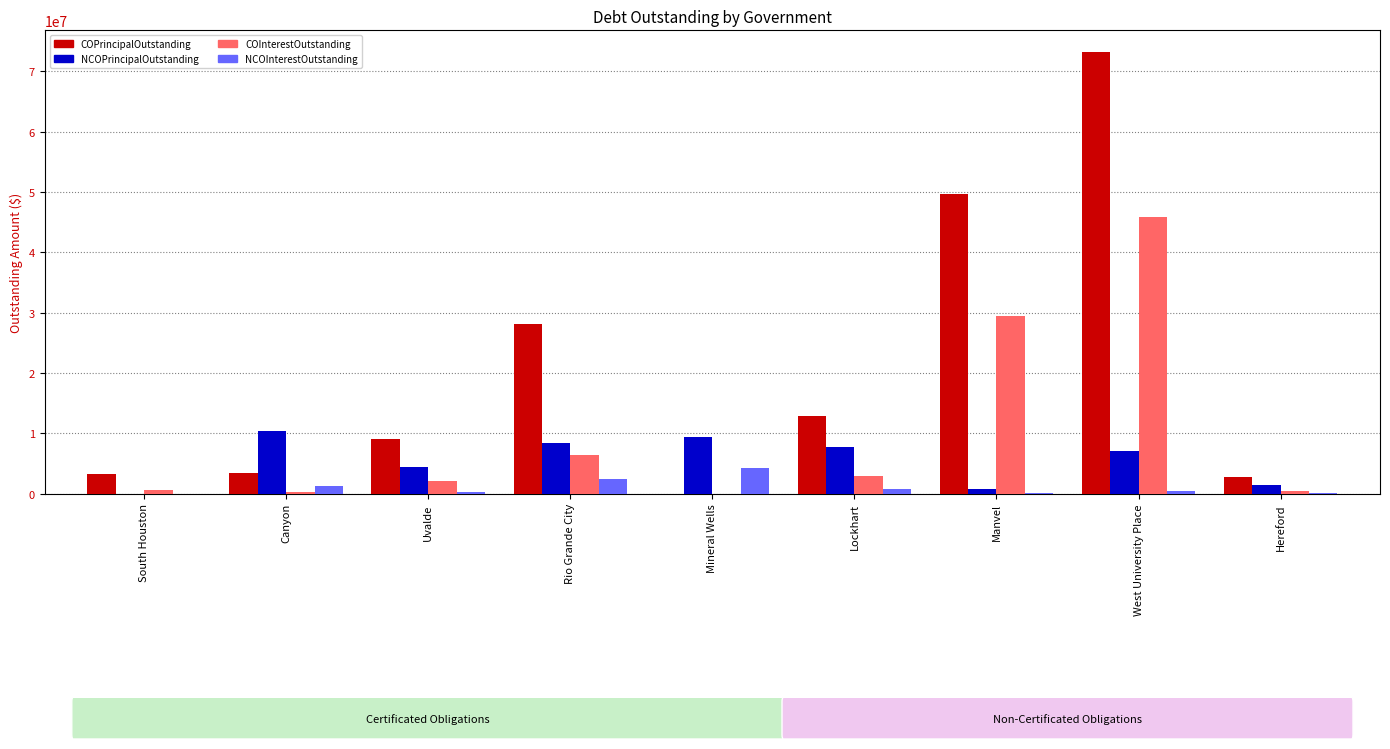

The COInterestOutstanding series shows 29356260.0 at Manvel. True or false?

True